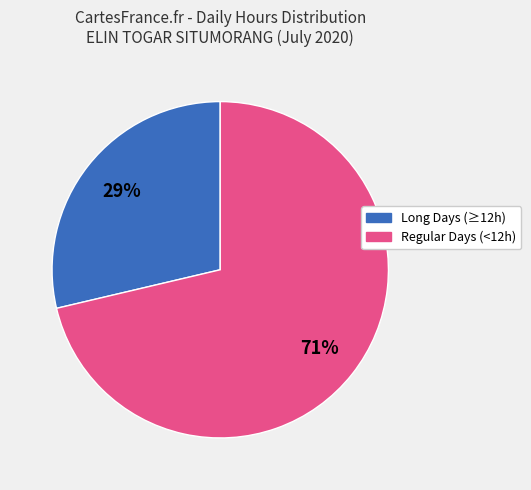

To the nearest percent, what is the average slice percentage?

50%